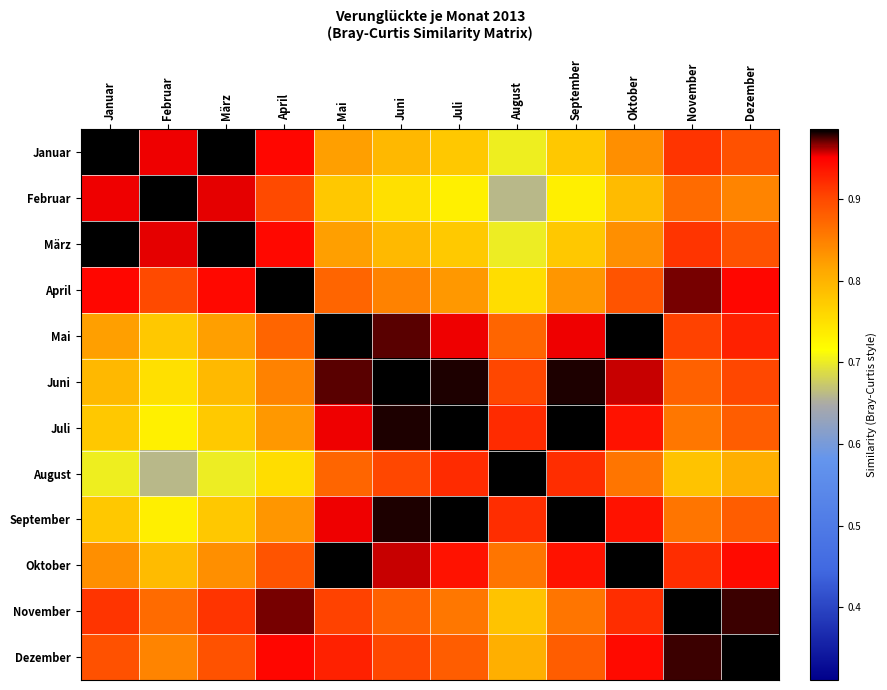

What is the difference between the highest and lowest values at April?

0.2